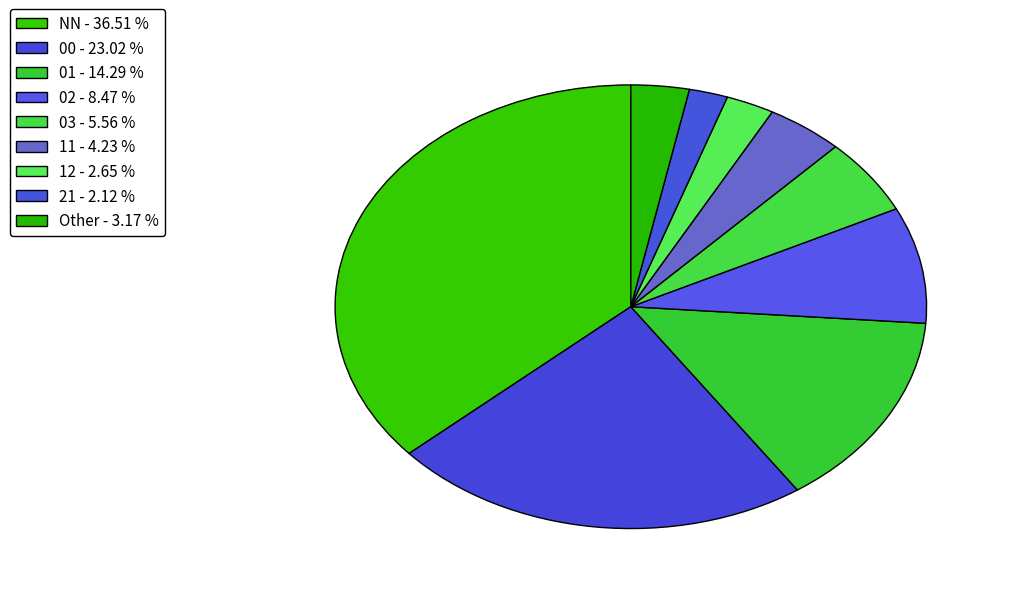

What is the total percentage of 21 and NN?

38.6%